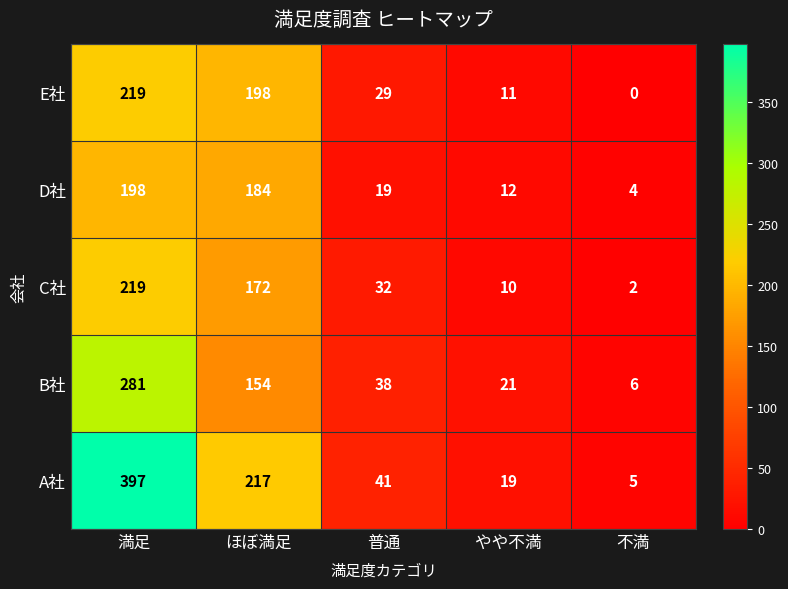

What is the total value across all series at 不満?

17